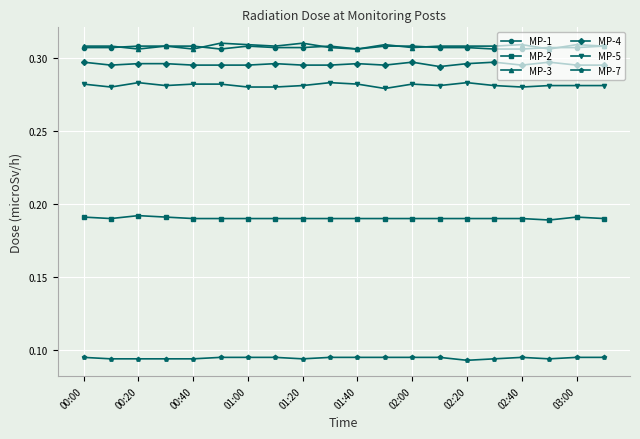

How many MP-1 values are between 0 and 1?

20